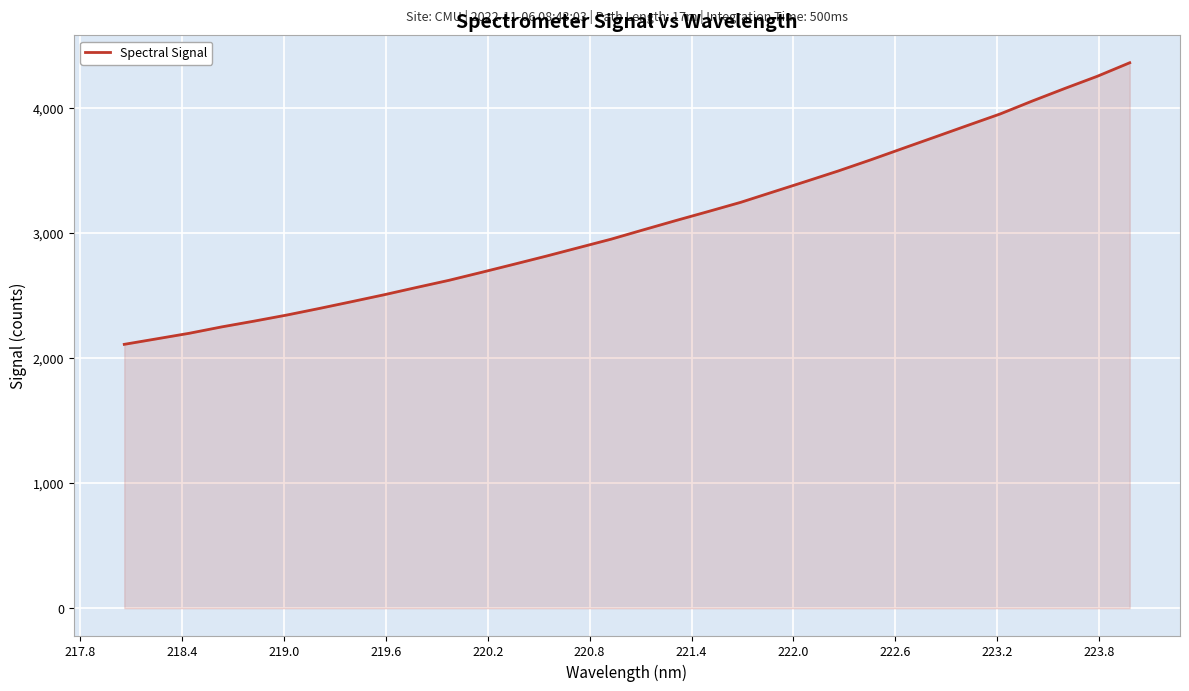

What is the difference between the maximum and minimum values?

2250.5